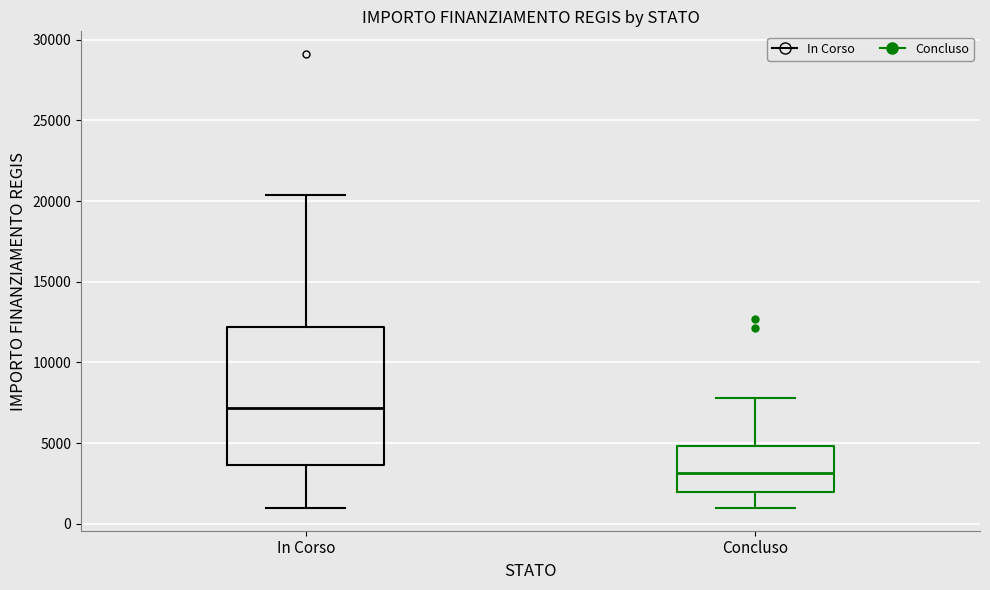

Reading left to right, read every box against the y-axis: the position of its median line, the range the box covers, and the ends of its whiskers. The values are not printed on the chart, so give them approximately, as read against the axis.

In Corso: median 7000, box 3500 to 12000, whiskers 1000 to 20500
Concluso: median 3000, box 2000 to 5000, whiskers 1000 to 8000